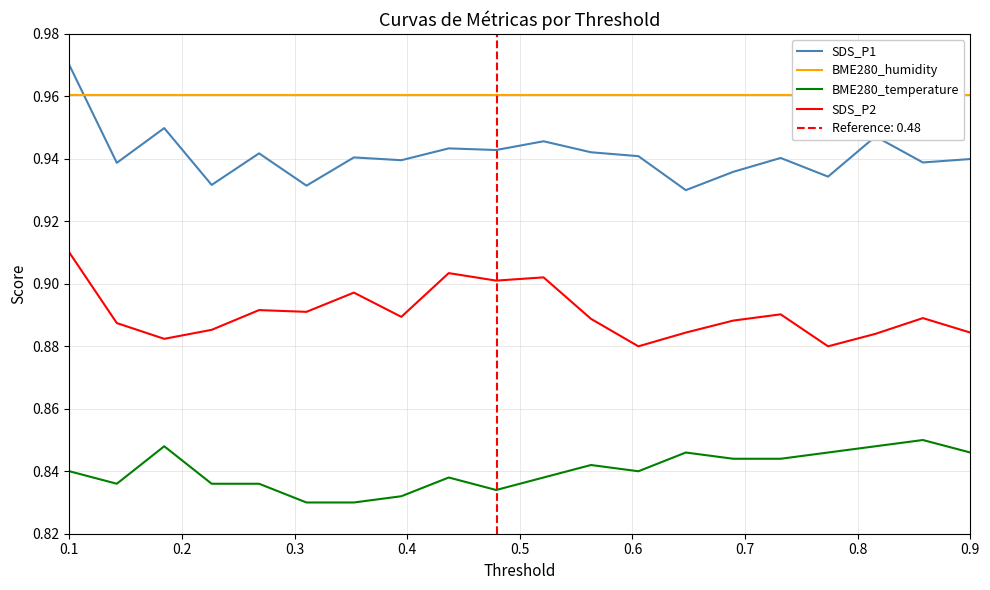

True or false: BME280_temperature and SDS_P1 intersect in this chart.

False